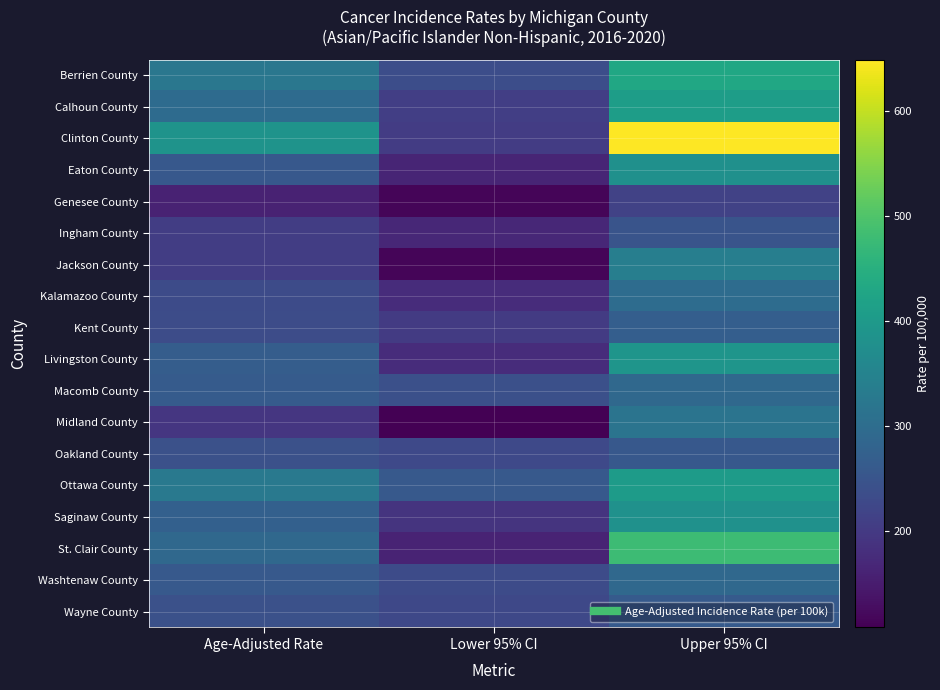

Which has a higher value, Lower 95% CI or Age-Adjusted Rate?

Age-Adjusted Rate